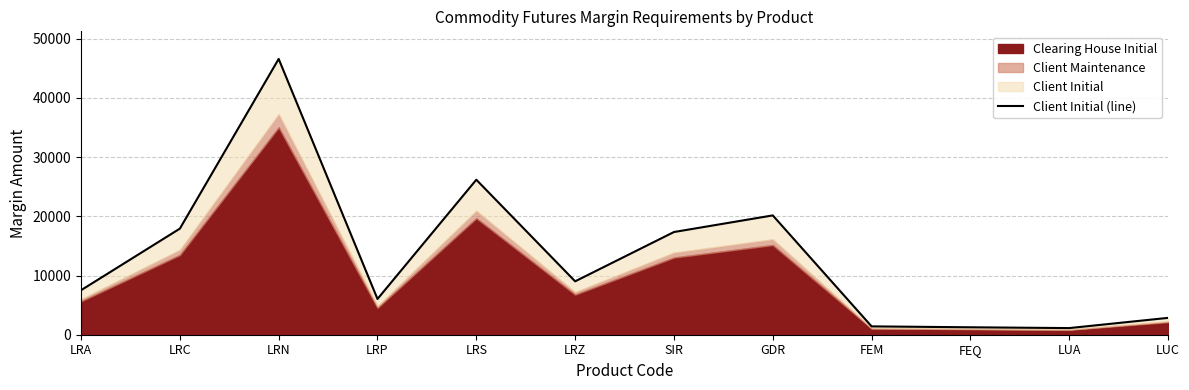

What is the approximate value at LRC?

17915